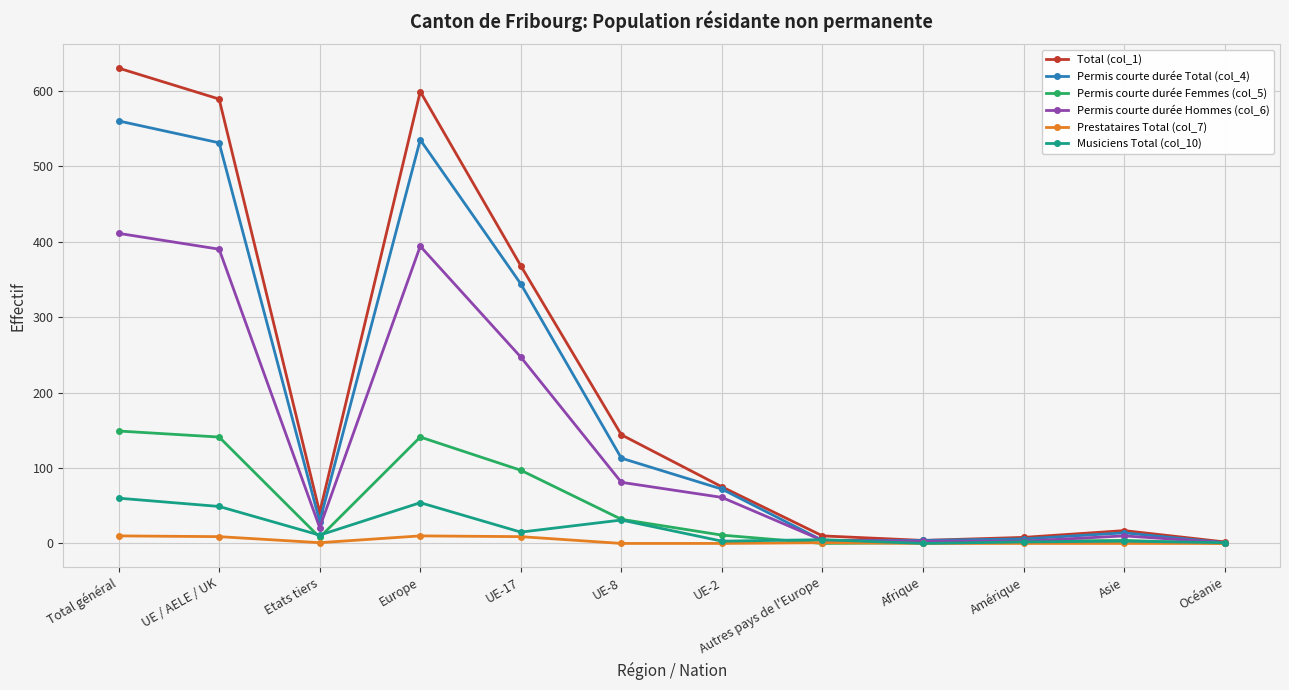

How many values in the Total (col_1) series are below 75?

6